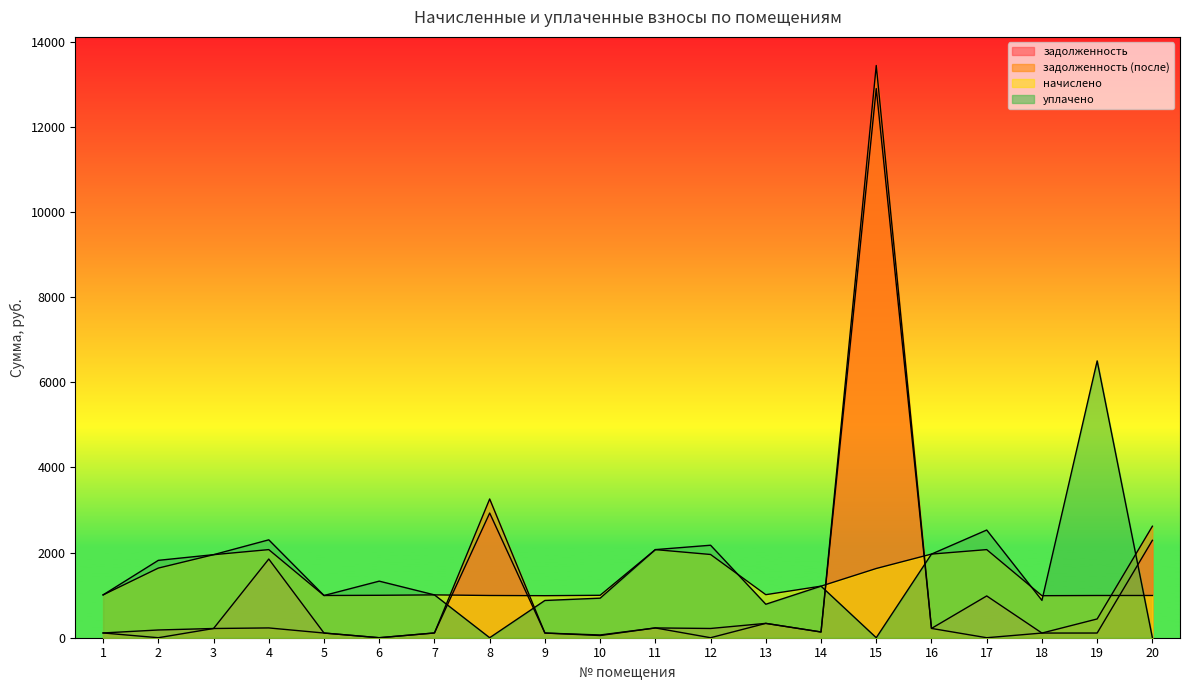

Reading left to right, extract all data points from this chart.

задолженность: 111.8	181.8	216.8	1848.8	110.2	0.0	111.8	2928.9	109.7	64.6	230.0	217.3	337.1	134.6	12902.0	218.4	981.6	109.7	110.2	2288.8
задолженность (после): 111.8	0.0	216.5	230.0	110.2	0.0	111.8	3259.6	109.7	51.5	230.0	0.0	337.1	134.6	13444.2	218.4	0.0	109.7	441.0	2619.5
начислено: 1006.5	1636.1	1950.9	2070.2	992.2	996.9	1006.5	992.2	987.4	996.9	2070.2	1955.7	1011.2	1211.6	1626.6	1965.2	2070.2	987.4	992.2	992.2
уплачено: 1006.5	1817.9	1951.2	2300.0	992.2	1329.2	1006.5	0.0	875.1	929.2	2070.2	2173.0	786.5	1211.6	0.0	1965.2	2530.2	877.7	6504.2	0.0